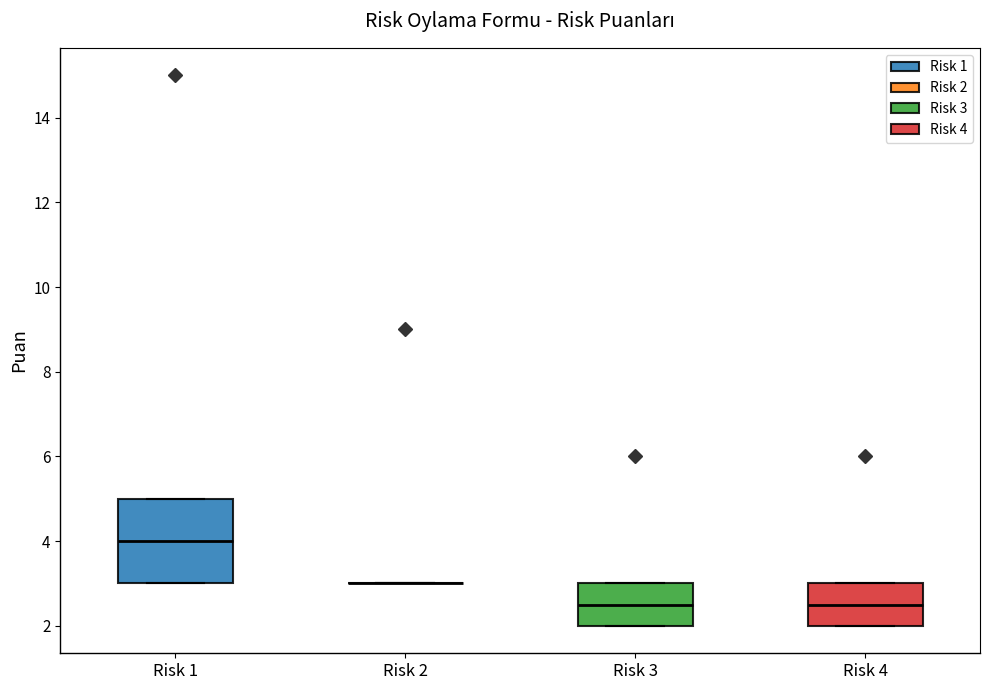

Reading left to right, read every box against the y-axis: the position of its median line, the range the box covers, and the ends of its whiskers. The values are not printed on the chart, so give them approximately, as read against the axis.

Risk 1: median 4.0, box 3.0 to 5.0, whiskers 3.0 to 5.0
Risk 2: box collapsed to a line at 3.0, whiskers 3.0 to 3.0
Risk 3: median 2.6, box 2.0 to 3.0, whiskers 2.0 to 3.0
Risk 4: median 2.6, box 2.0 to 3.0, whiskers 2.0 to 3.0